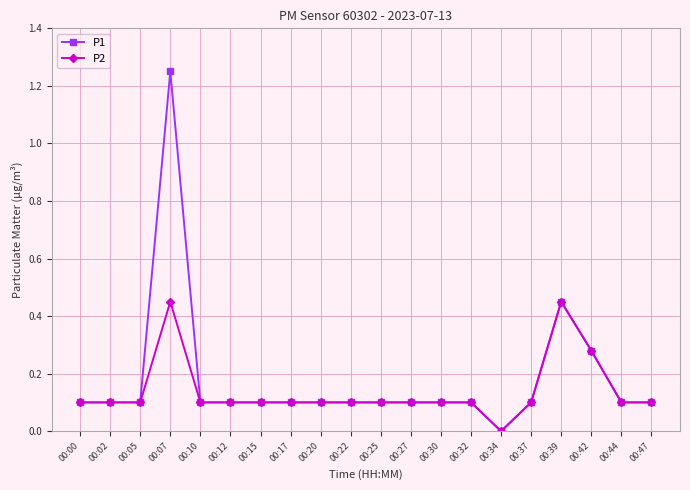

At which category is the sum across all series the highest?

00:07